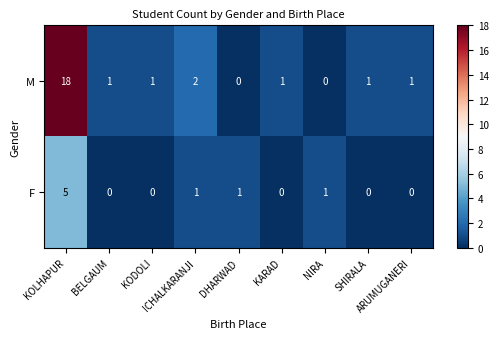

Which series changed the most between KODOLI and SHIRALA?

M